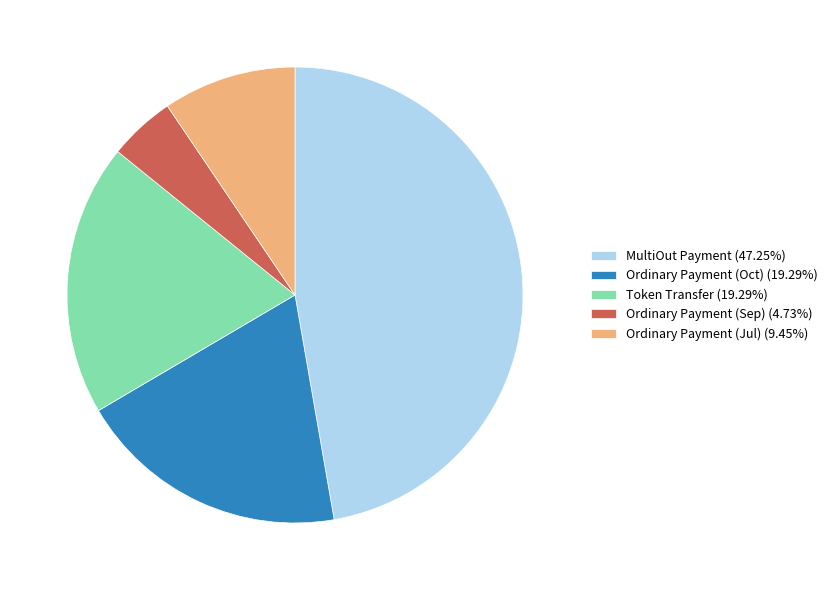

Do Token Transfer (19.29%) and MultiOut Payment (47.25%) together represent more than half of the pie?

Yes